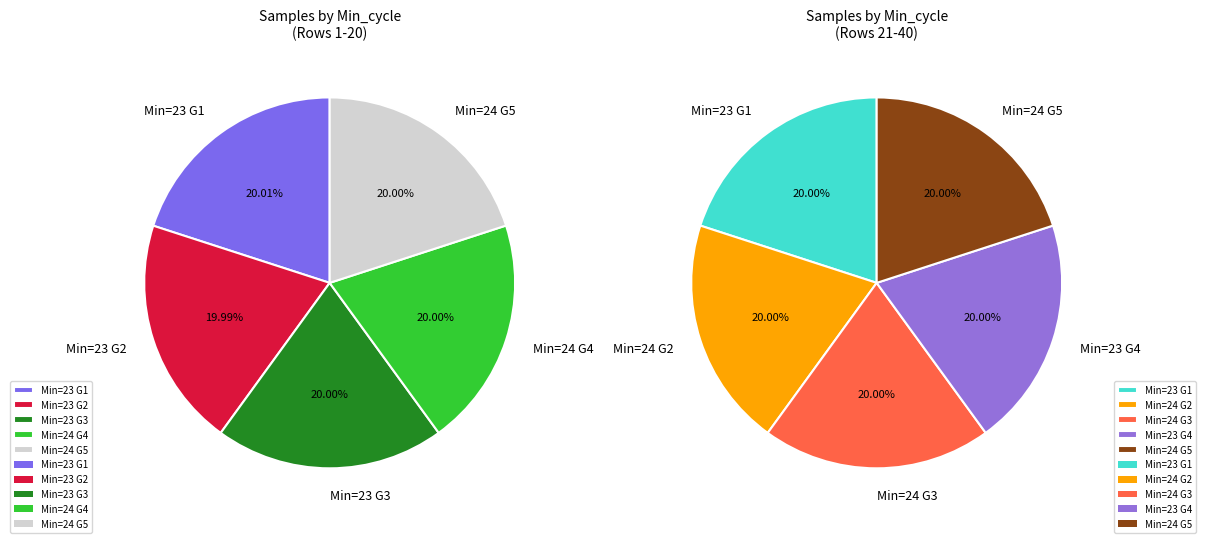

Combined, do 23 and 23 account for over 50%?

No